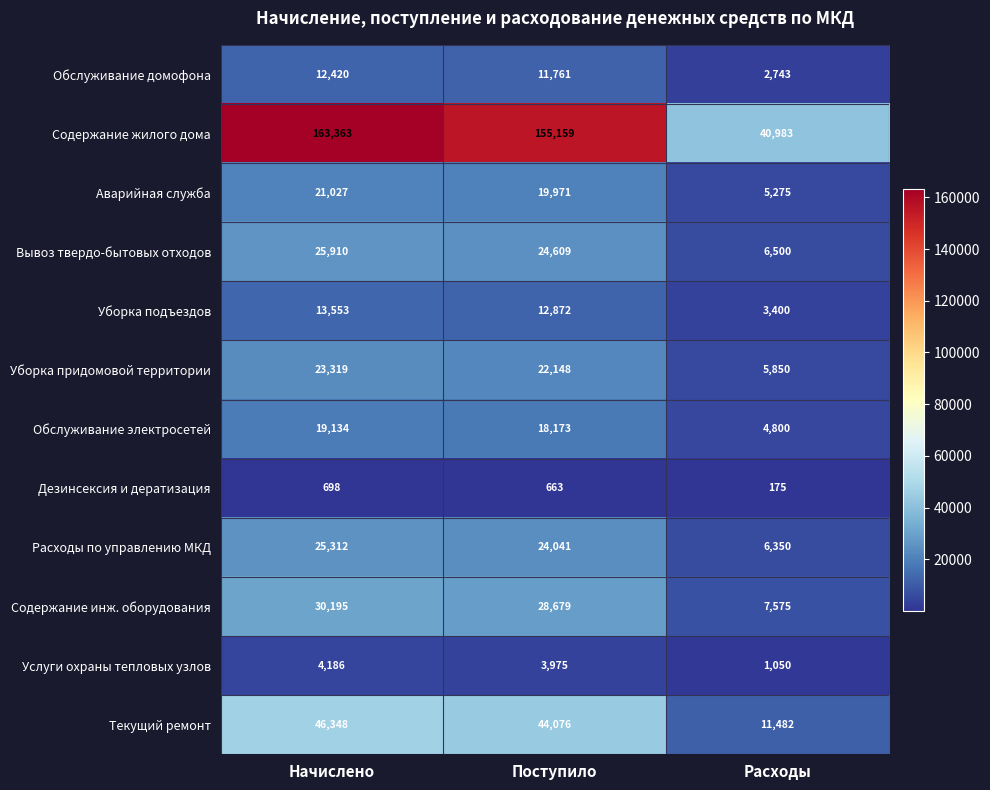

Is the value of Содержание жилого дома at Поступило greater than the value of Текущий ремонт at Расходы?

Yes